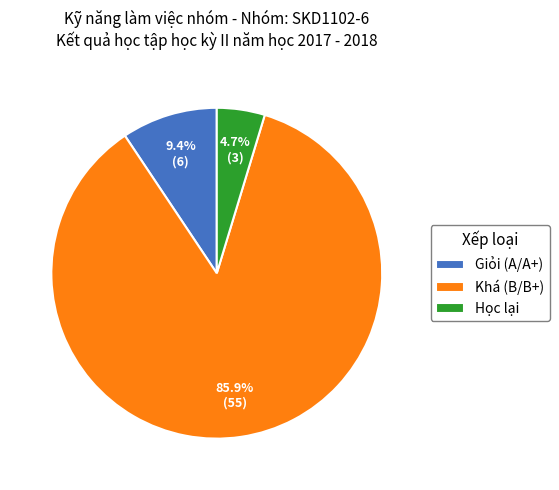

How many segments does this pie chart have?

3